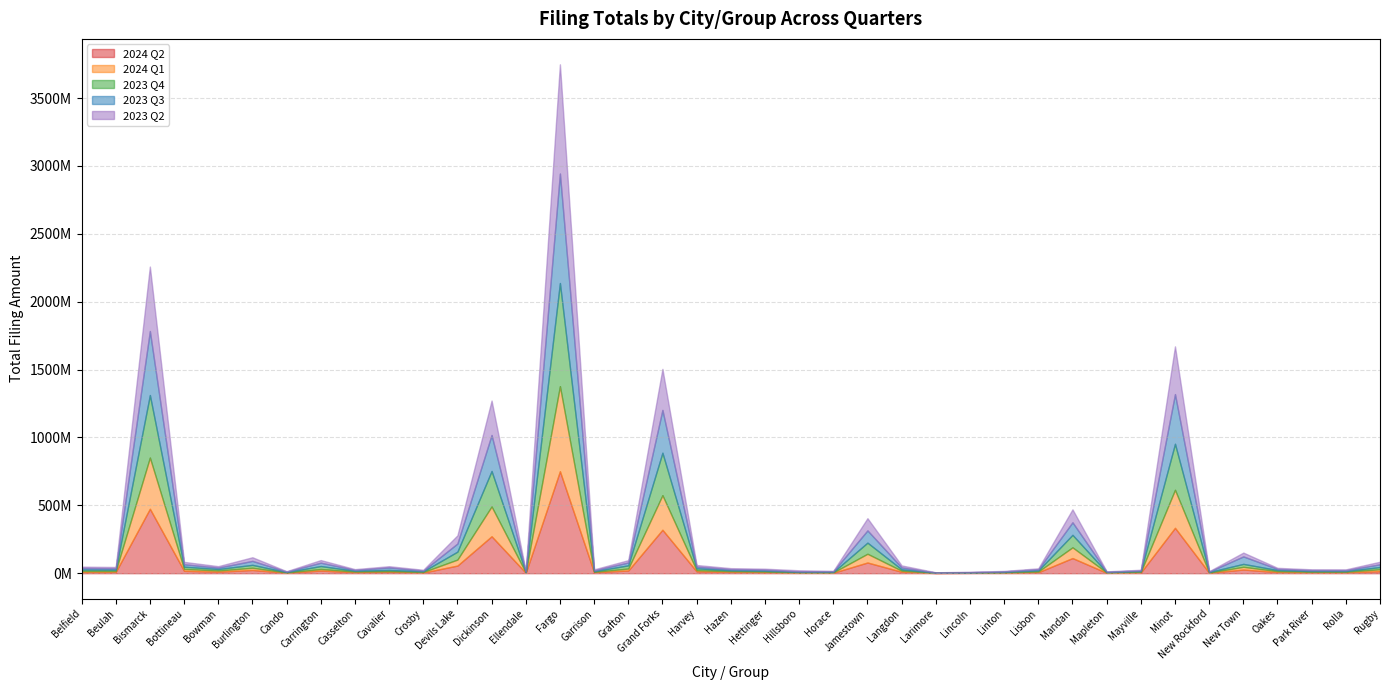

After their last crossing, which series has the higher values: 2024 Q2 or 2023 Q2?

2023 Q2